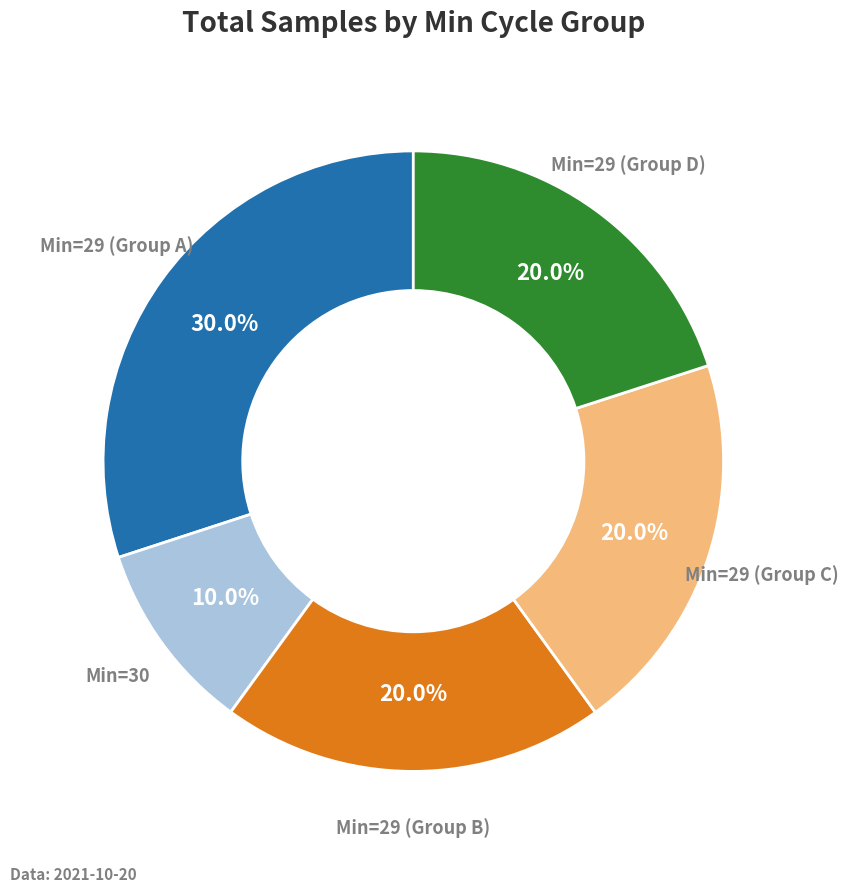

Is there a majority slice in this chart?

No